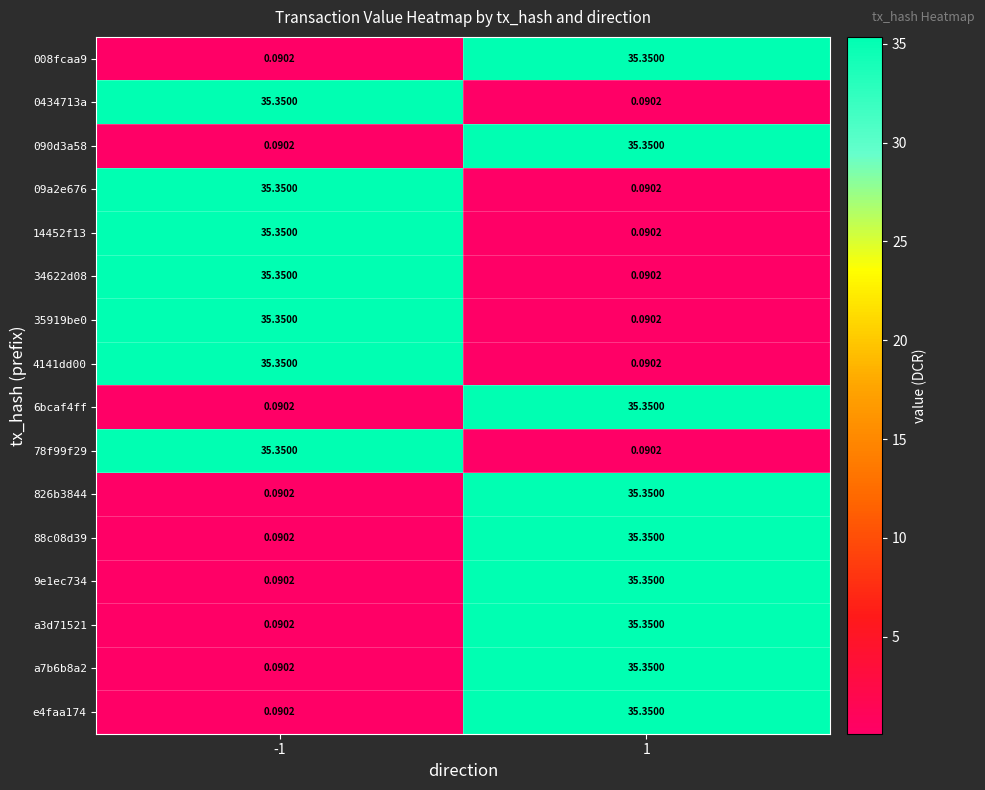

How many data points does each series have?

2